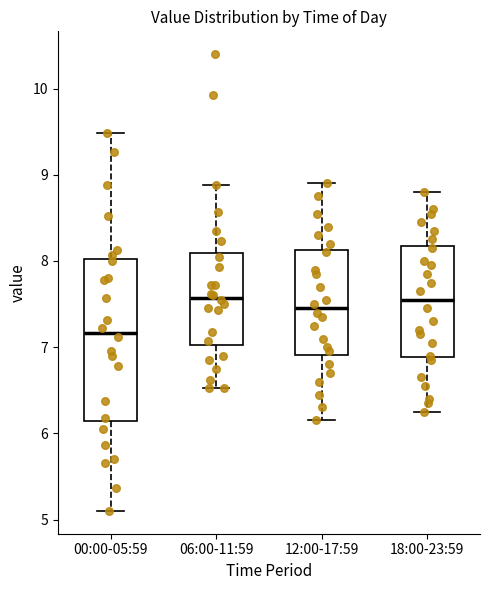

Reading left to right, read every box against the y-axis: the position of its median line, the range the box covers, and the ends of its whiskers. The values are not printed on the chart, so give them approximately, as read against the axis.

00:00-05:59: median 7.2, box 6.1 to 8.0, whiskers 5.1 to 9.5
06:00-11:59: median 7.6, box 7.0 to 8.1, whiskers 6.5 to 8.9
12:00-17:59: median 7.5, box 6.9 to 8.1, whiskers 6.2 to 8.9
18:00-23:59: median 7.6, box 6.9 to 8.2, whiskers 6.3 to 8.8